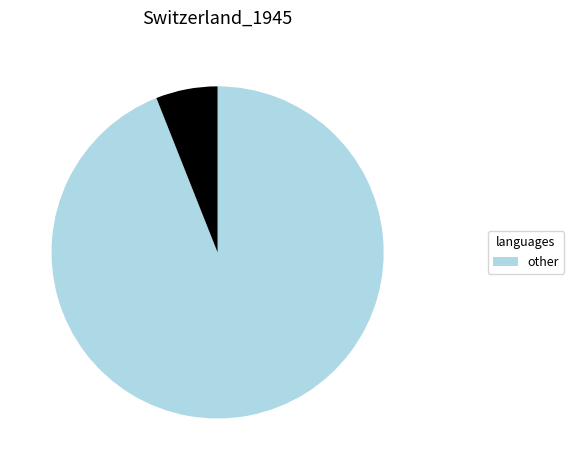

Is there a majority slice in this chart?

Yes